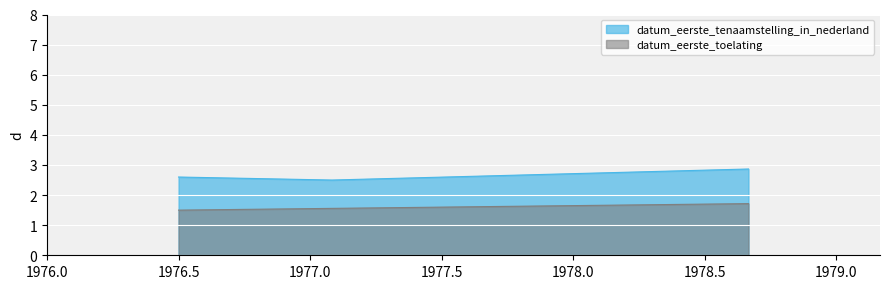

Does the chart display data point markers on the line(s)?

No